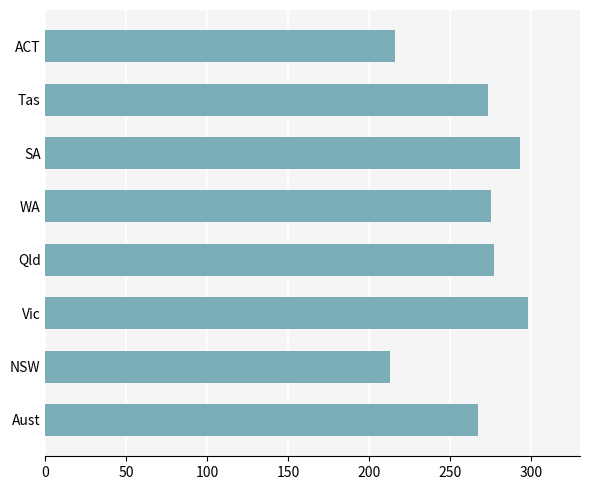

Does the chart contain stacked bars?

No